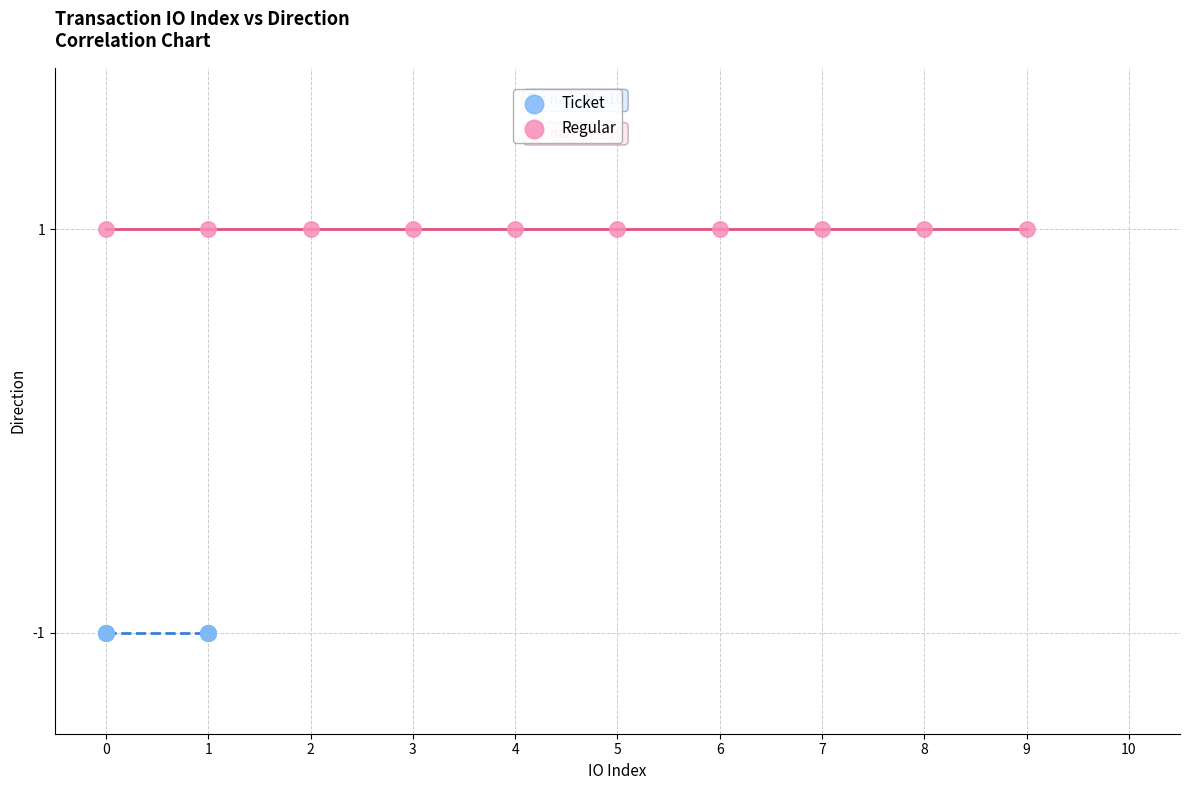

What are all the series names shown in the legend?

Ticket, Regular